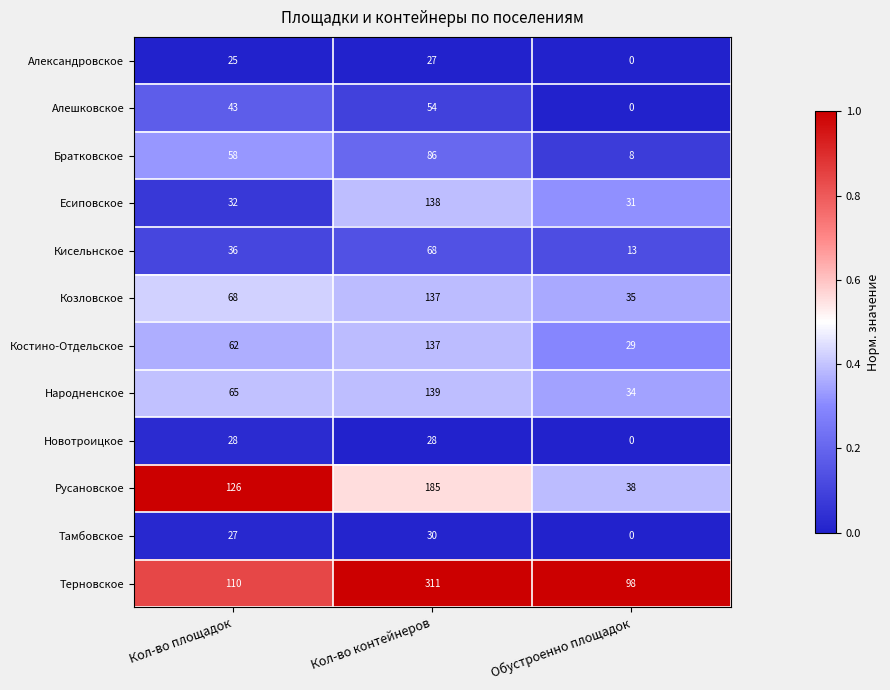

Read the Костино-Отдельское value at Кол-во контейнеров.

137